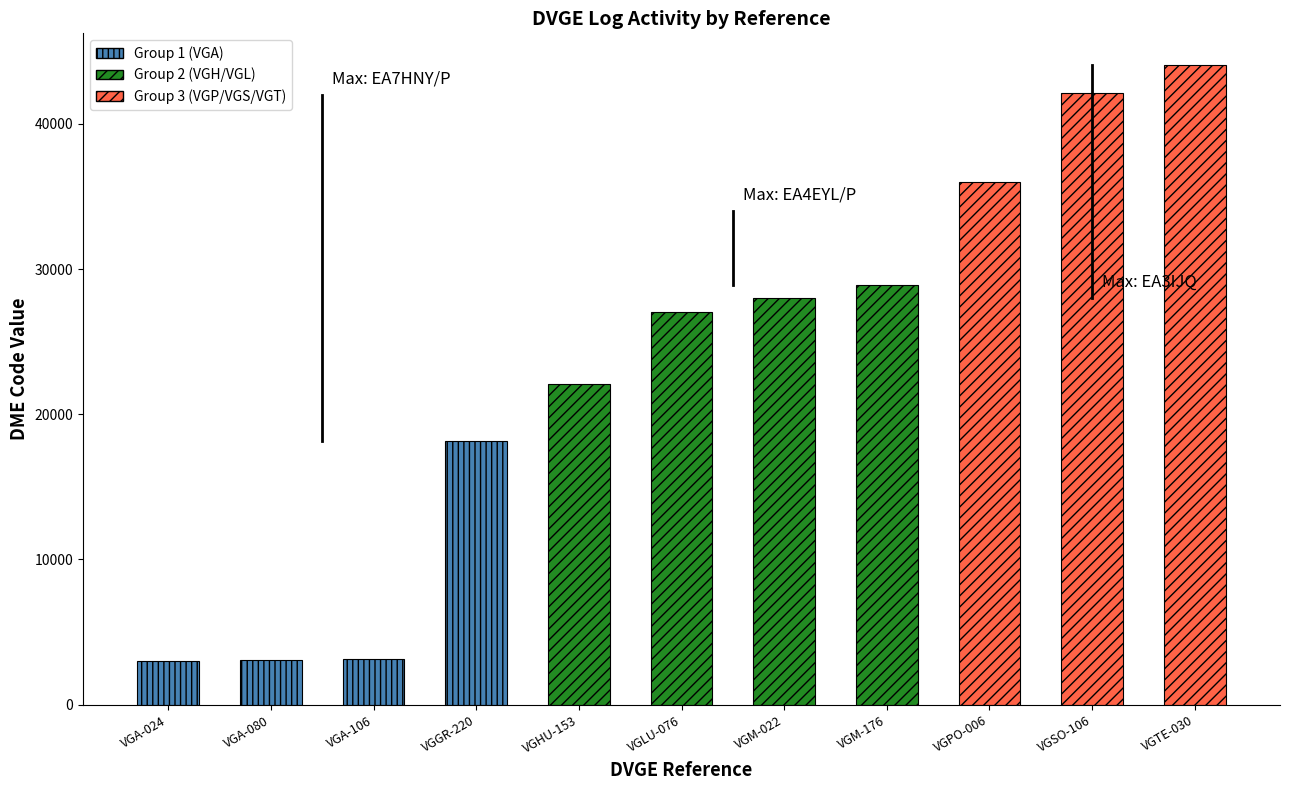

At which label is the value closest to 23533?

VGHU-153